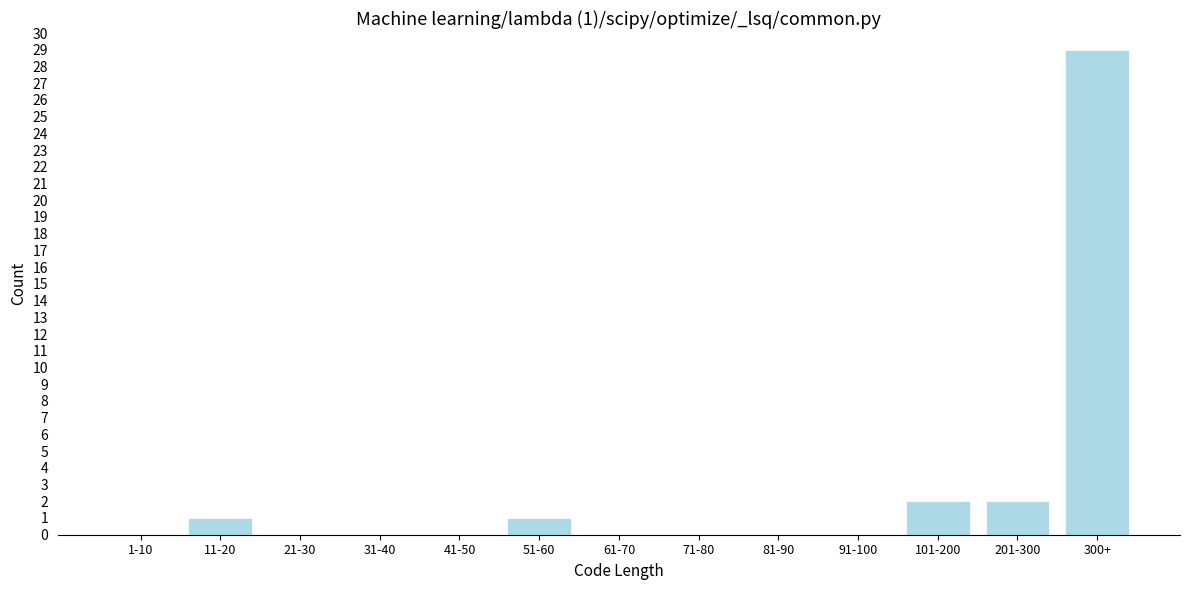

Reading right to left, extract all data points from this chart.

300+=29	201-300=2	101-200=2	91-100=0	81-90=0	71-80=0	61-70=0	51-60=1	41-50=0	31-40=0	21-30=0	11-20=1	1-10=0